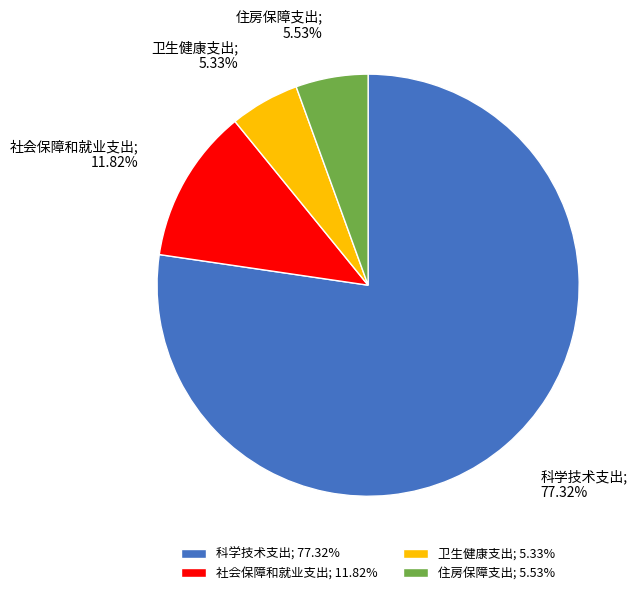

Between 卫生健康支出; 5.33% and 社会保障和就业支出; 11.82%, which is larger?

社会保障和就业支出; 11.82%